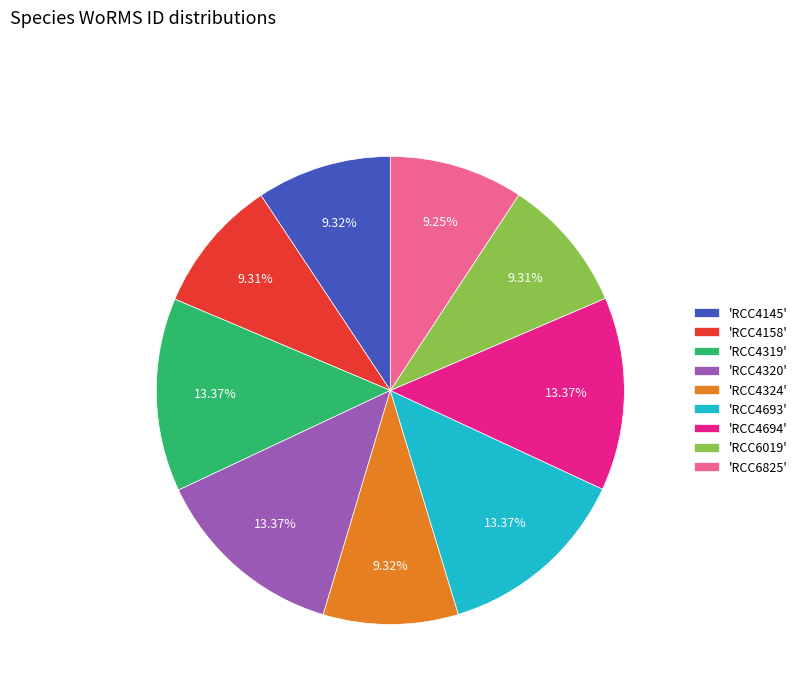

Is there a majority slice in this chart?

No